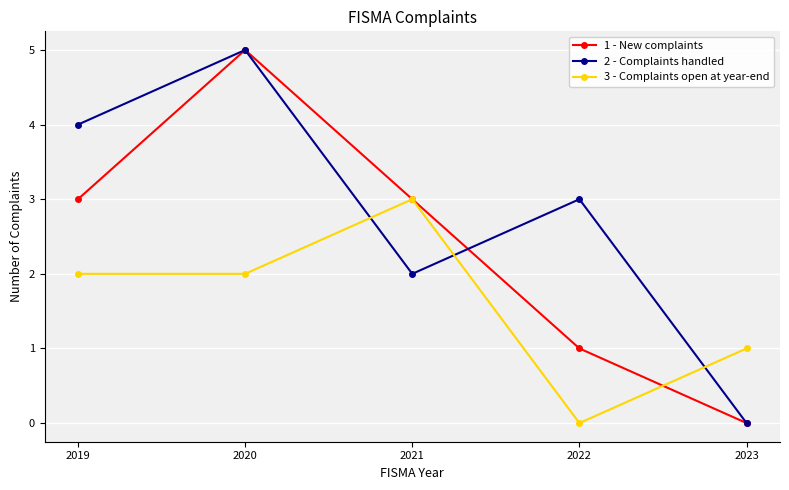

The 1 - New complaints series shows 3 at 2019. True or false?

True